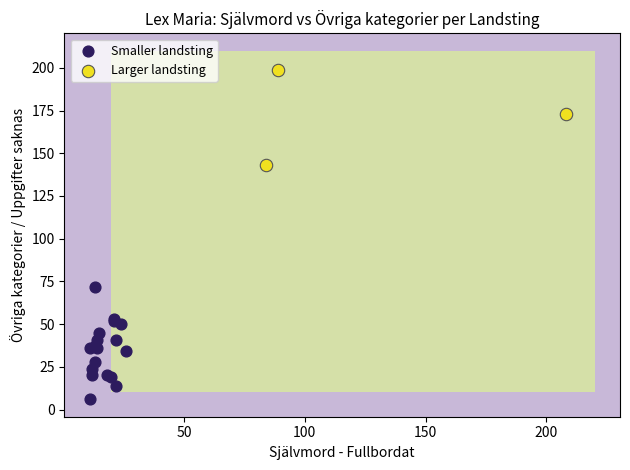

Which series has the widest spread of Y values?

Smaller landsting